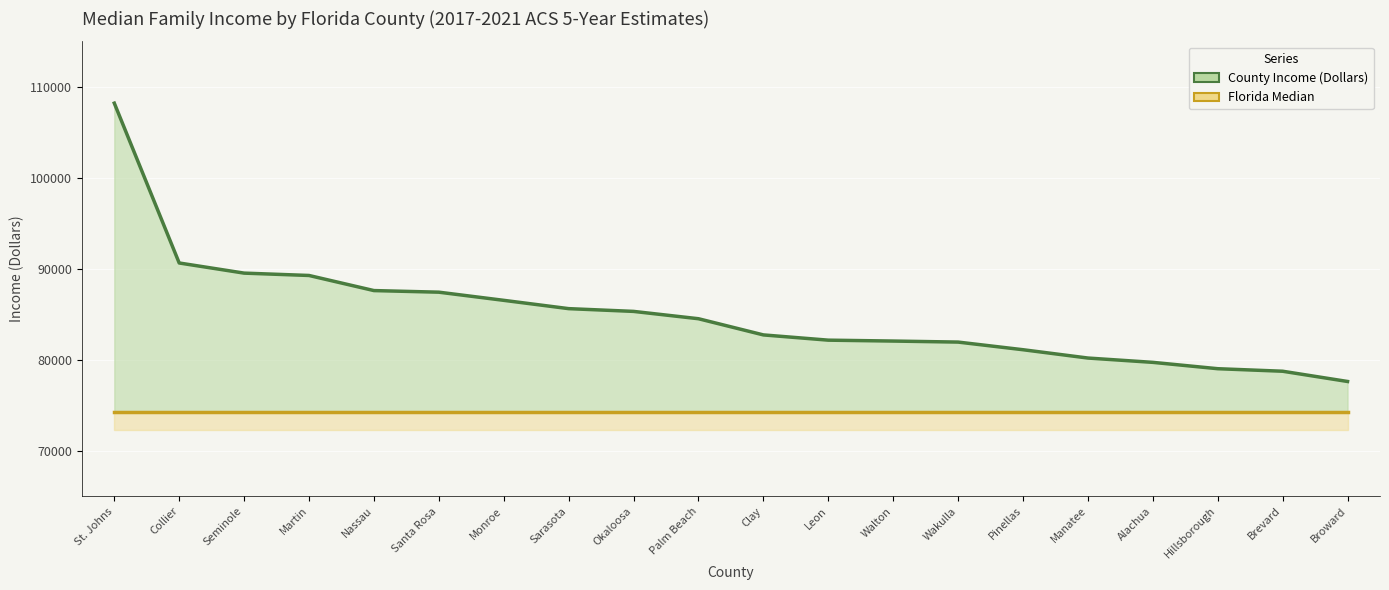

How many data points in County Income (Dollars) are less than 84508?

10